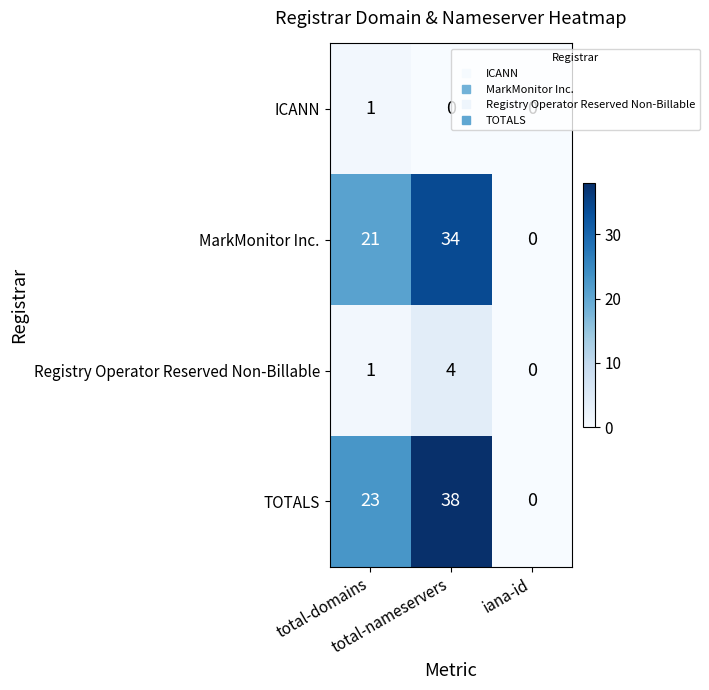

Count the TOTALS values in the range 0 to 38.

3